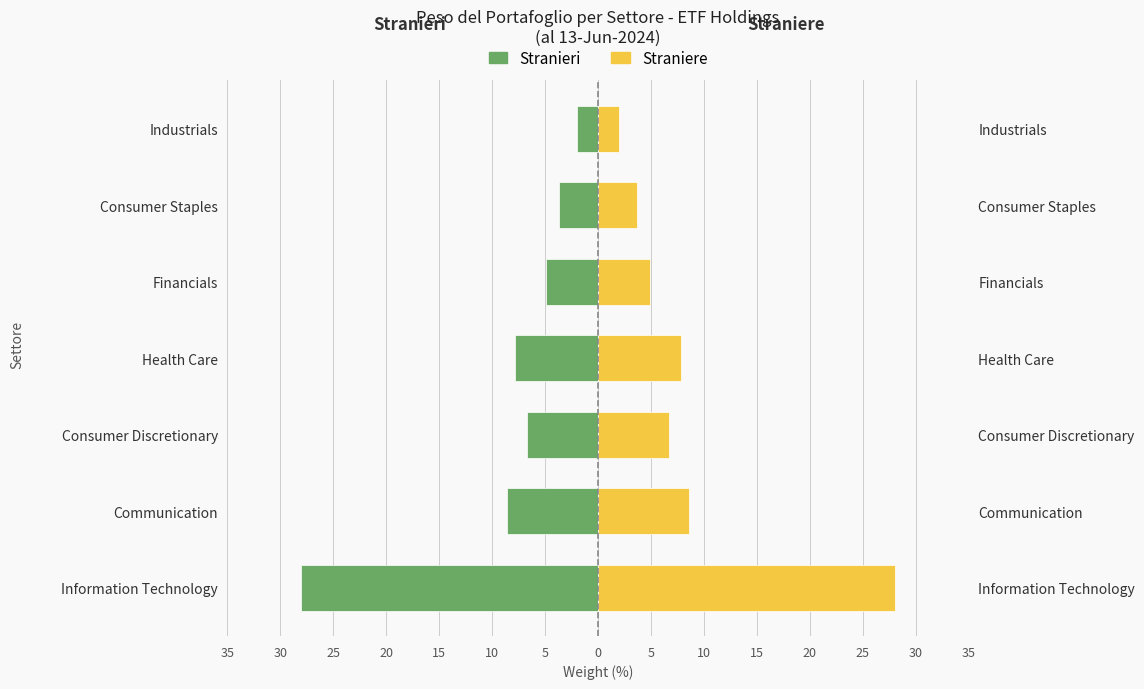

What is the greatest value displayed?

28.1